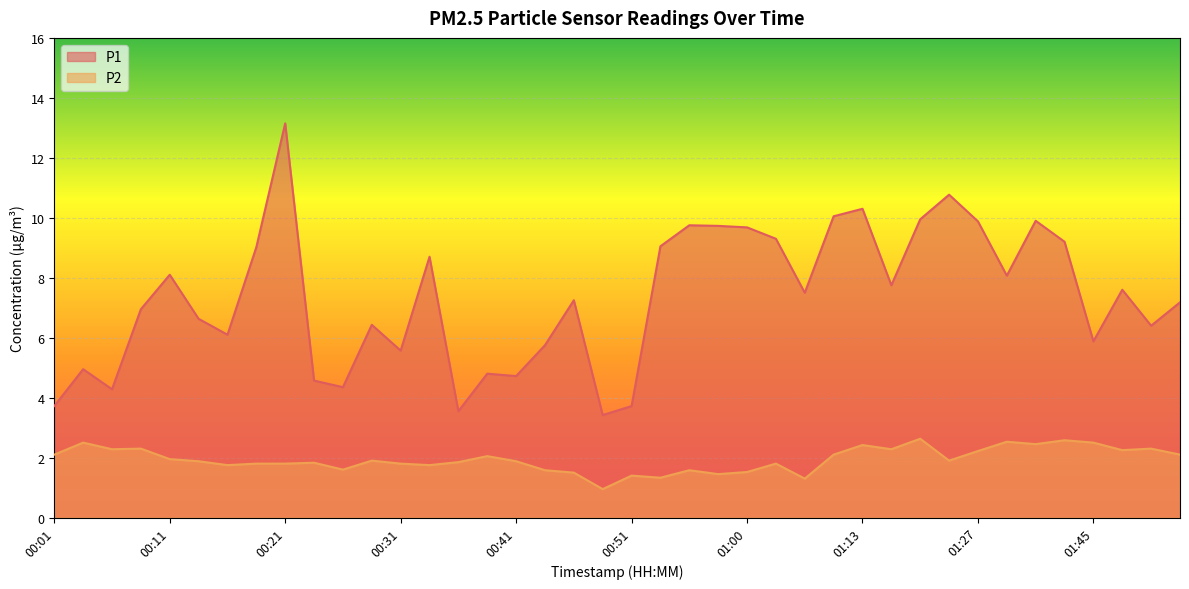

In P1, how many points are lower than both neighbors (excluding endpoints)?

12